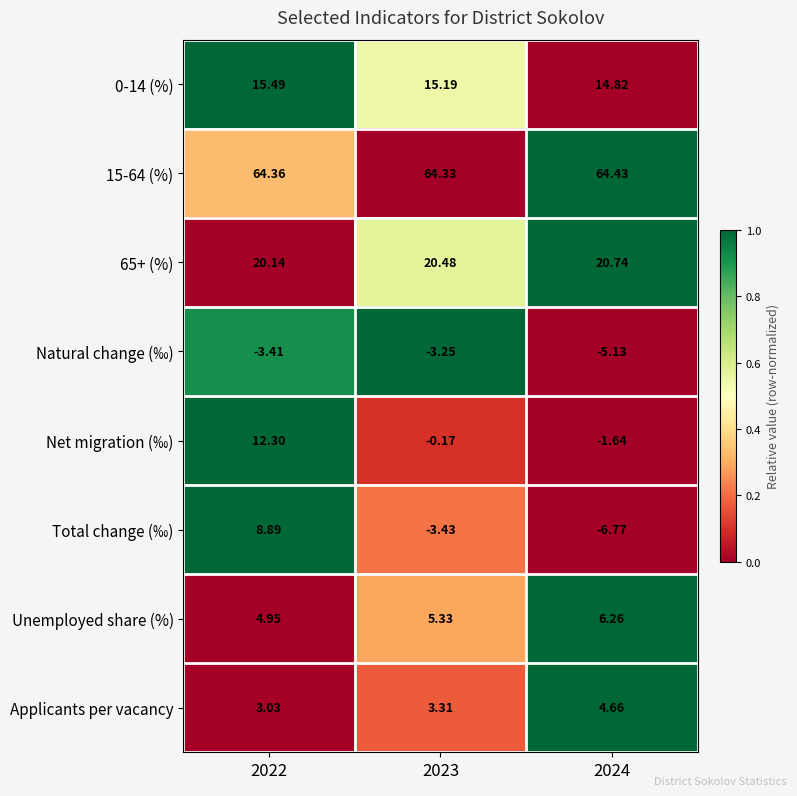

Which series changed the most between 2022 and 2024?

Total change (‰)